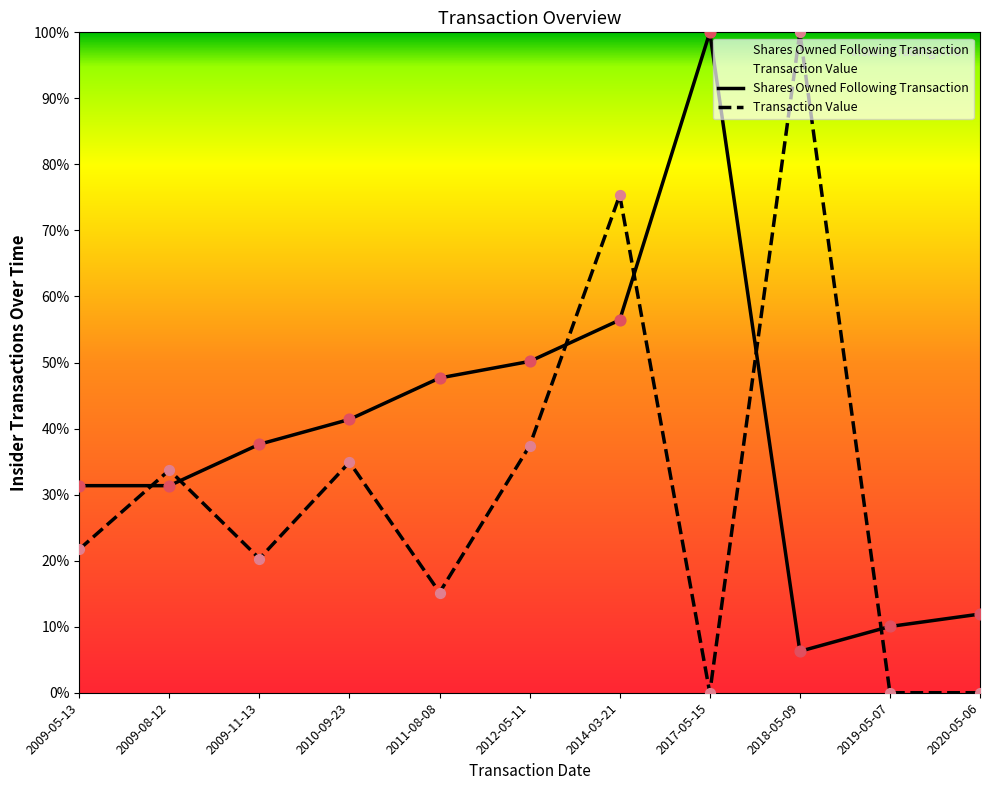

Which series contains the lowest Y value?

Transaction Value